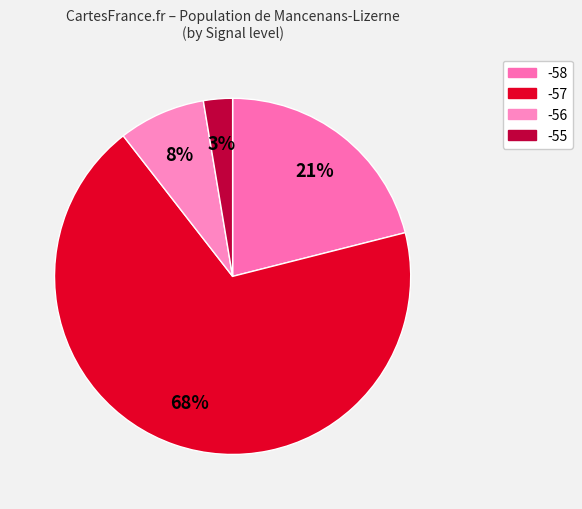

How many slices are in this pie chart?

4